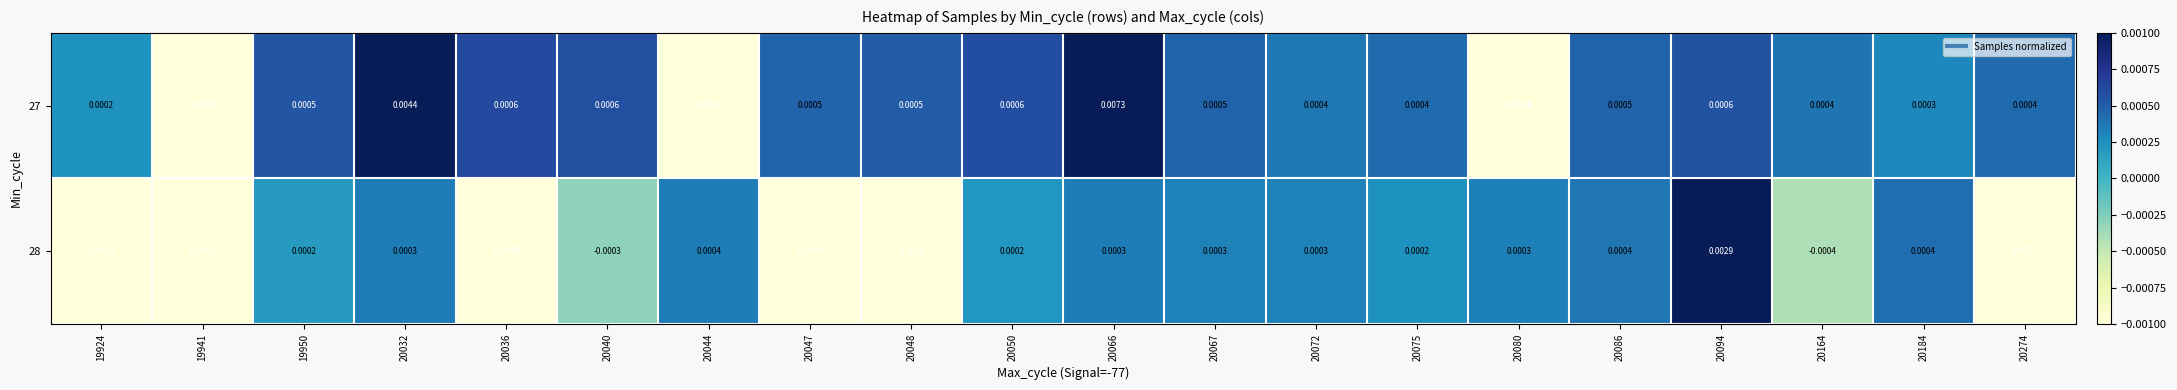

Which category has the lowest value across all series?

19941